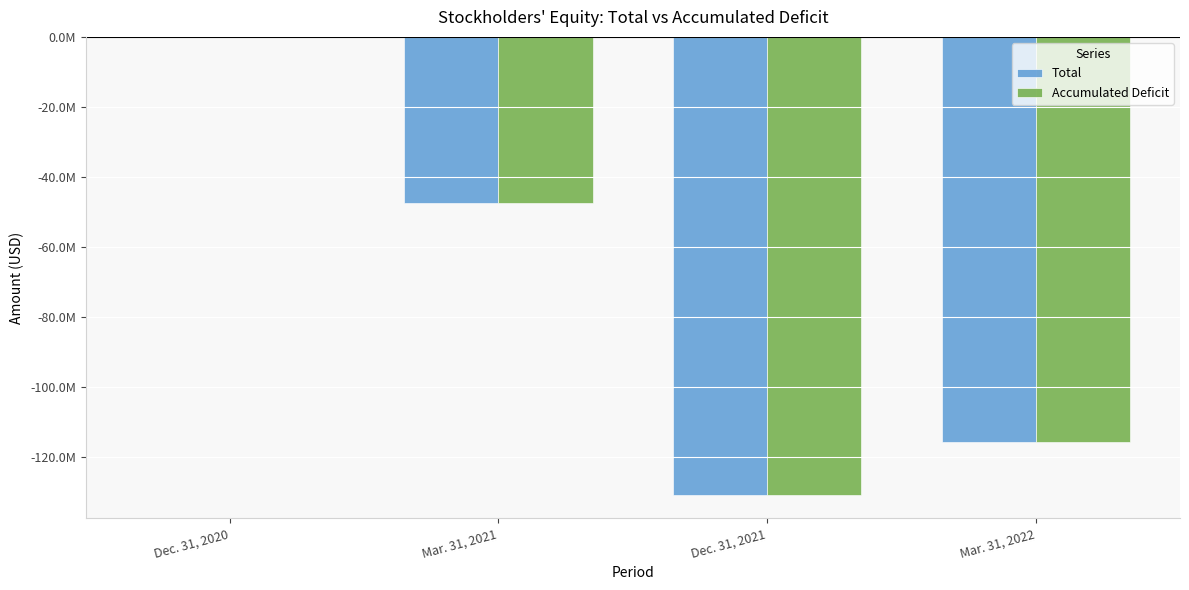

Are the bars horizontal?

No